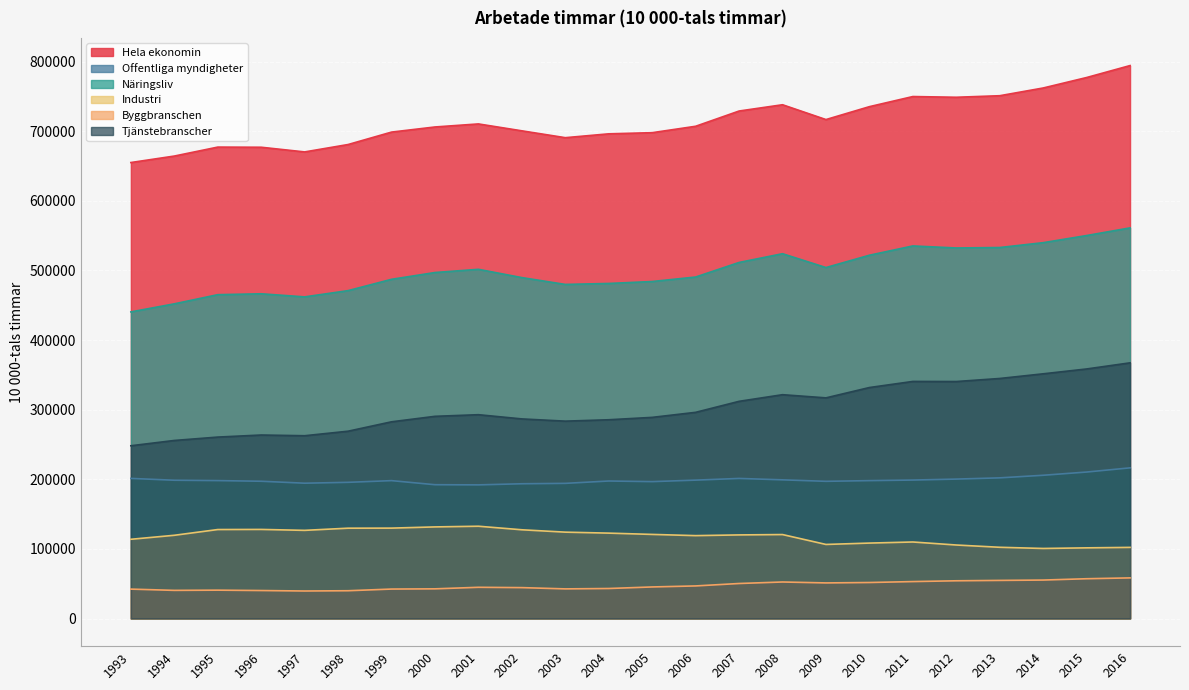

The Näringsliv series shows 135726 at 2005. True or false?

False